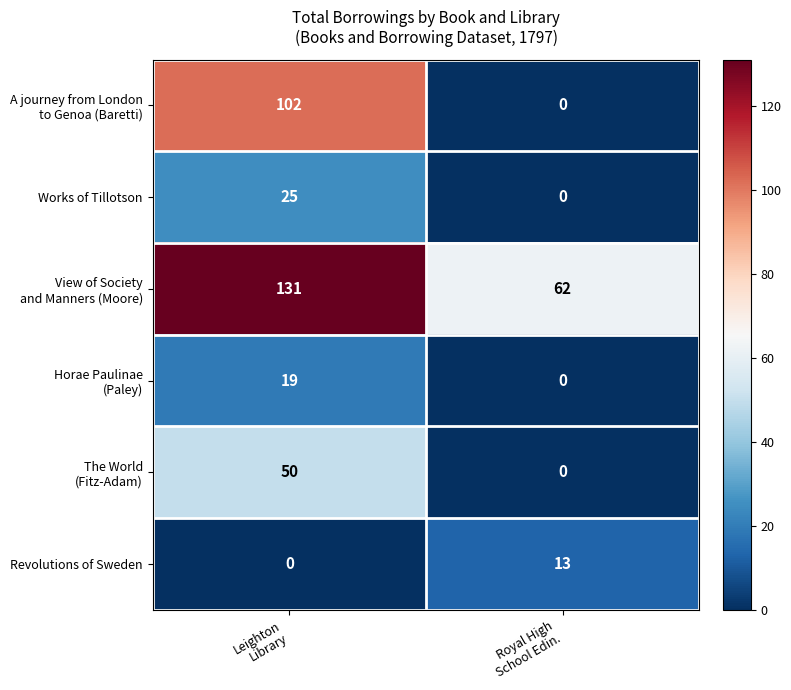

What is the greatest value displayed?

131